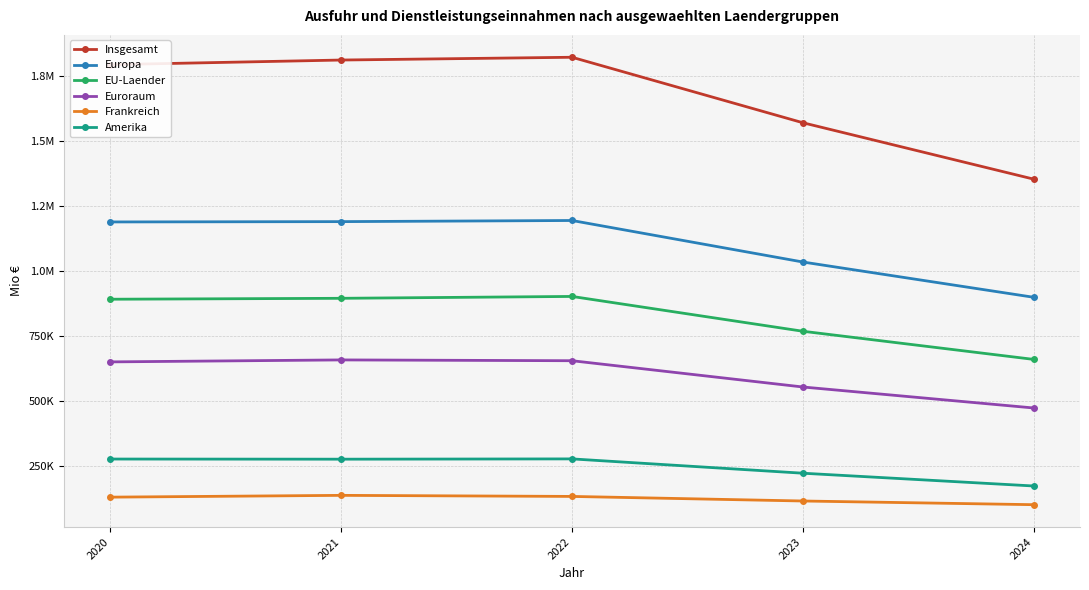

True or false: Europa and Insgesamt cross at least once.

False